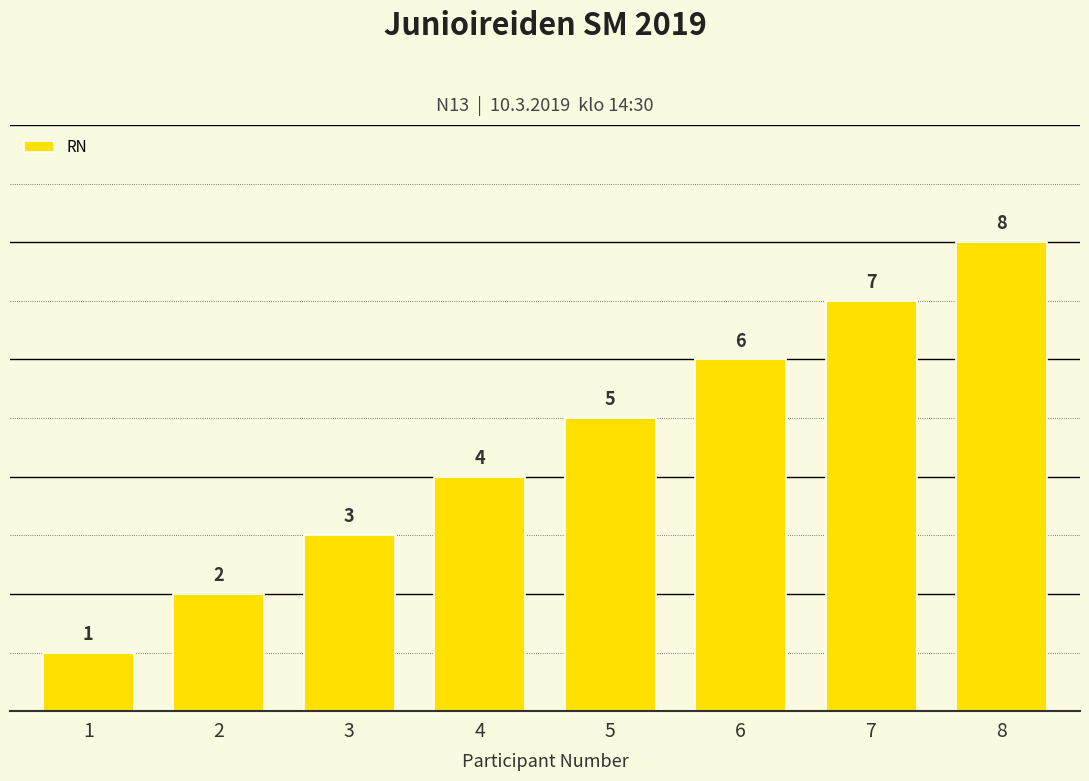

Rank the categories by value from lowest to highest.

1, 2, 3, 4, 5, 6, 7, 8